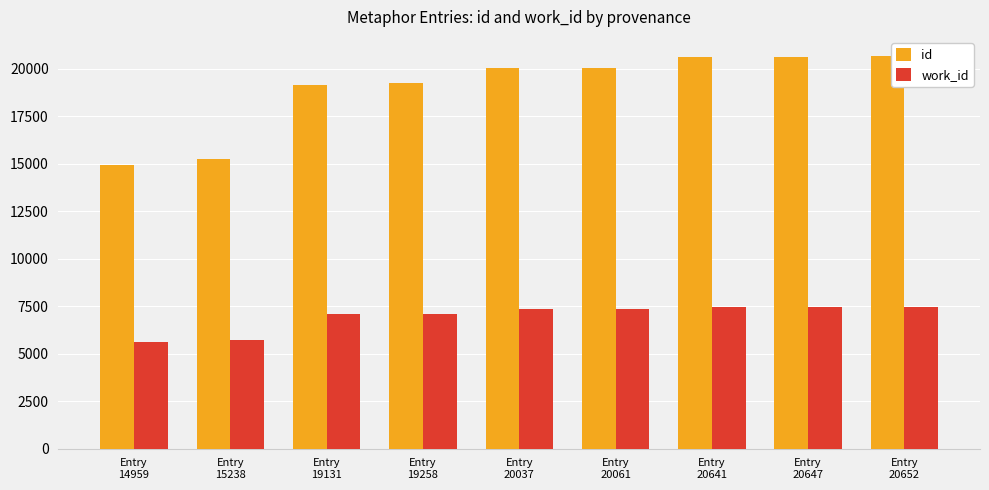

Where is work_id nearest to the value 6518?

Entry
19131